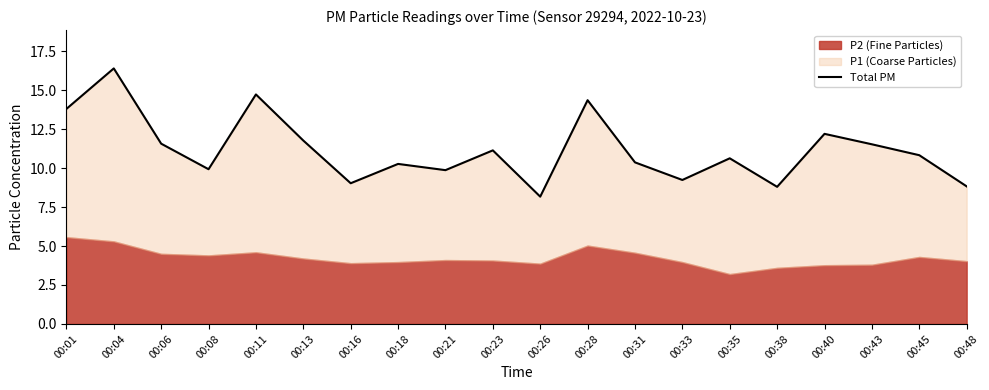

What is the value of the 6th point from the left?

11.8